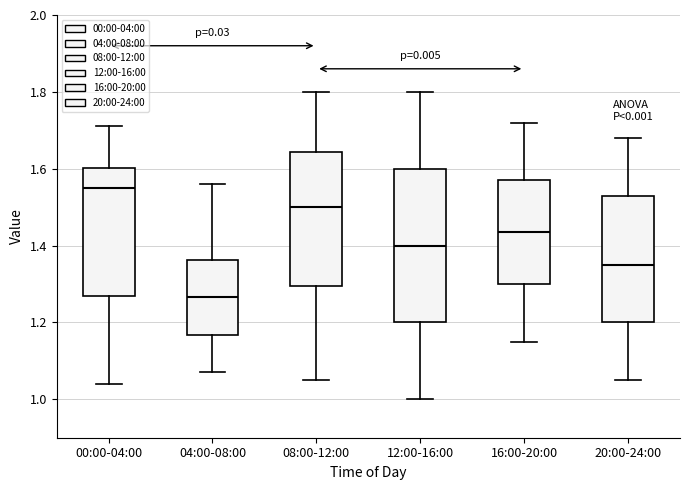

Reading left to right, transcribe this box plot: for each box, give where its median line is, the range the box spans, and where its two whiskers end, as read against the y-axis. The values are not printed on the chart, so give them approximately, as read against the axis.

00:00-04:00: median 1.56, box 1.26 to 1.60, whiskers 1.04 to 1.72
04:00-08:00: median 1.26, box 1.16 to 1.36, whiskers 1.08 to 1.56
08:00-12:00: median 1.50, box 1.30 to 1.64, whiskers 1.06 to 1.80
12:00-16:00: median 1.40, box 1.20 to 1.60, whiskers 1.00 to 1.80
16:00-20:00: median 1.44, box 1.30 to 1.58, whiskers 1.16 to 1.72
20:00-24:00: median 1.36, box 1.20 to 1.54, whiskers 1.06 to 1.68